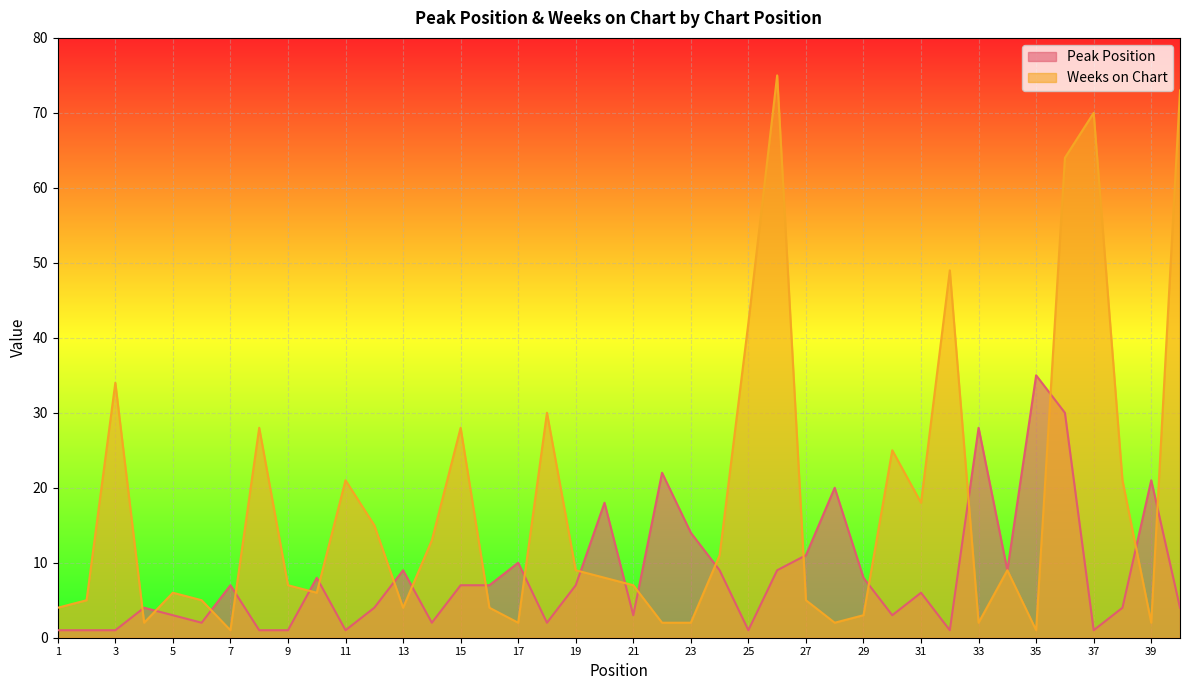

Reading left to right, list all the values displayed in this chart.

Peak Position: 1=1	2=1	3=1	4=4	5=3	6=2	7=7	8=1	9=1	10=8	11=1	12=4	13=9	14=2	15=7	16=7	17=10	18=2	19=7	20=18	21=3	22=22	23=14	24=9	25=1	26=9	27=11	28=20	29=8	30=3	31=6	32=1	33=28	34=9	35=35	36=30	37=1	38=4	39=21	40=4
Weeks on Chart: 1=4	2=5	3=34	4=2	5=6	6=5	7=1	8=28	9=7	10=6	11=21	12=15	13=4	14=13	15=28	16=4	17=2	18=30	19=9	20=8	21=7	22=2	23=2	24=11	25=42	26=75	27=5	28=2	29=3	30=25	31=18	32=49	33=2	34=9	35=1	36=64	37=70	38=21	39=2	40=73